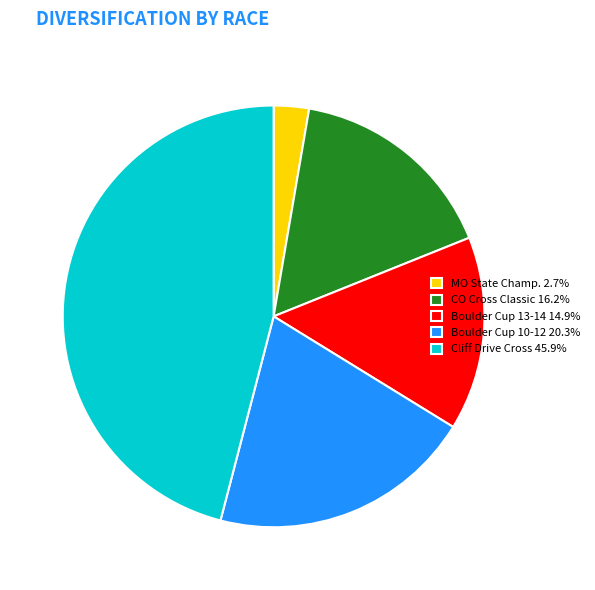

Do Boulder Cup 13-14 14.9% and CO Cross Classic 16.2% together represent more than half of the pie?

No